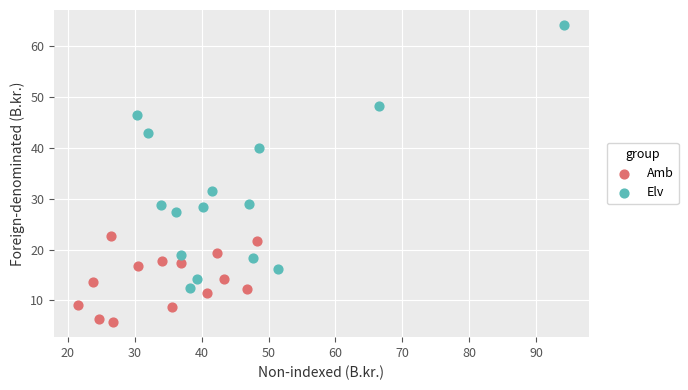

Which series has the largest Y range (max minus min)?

Elv